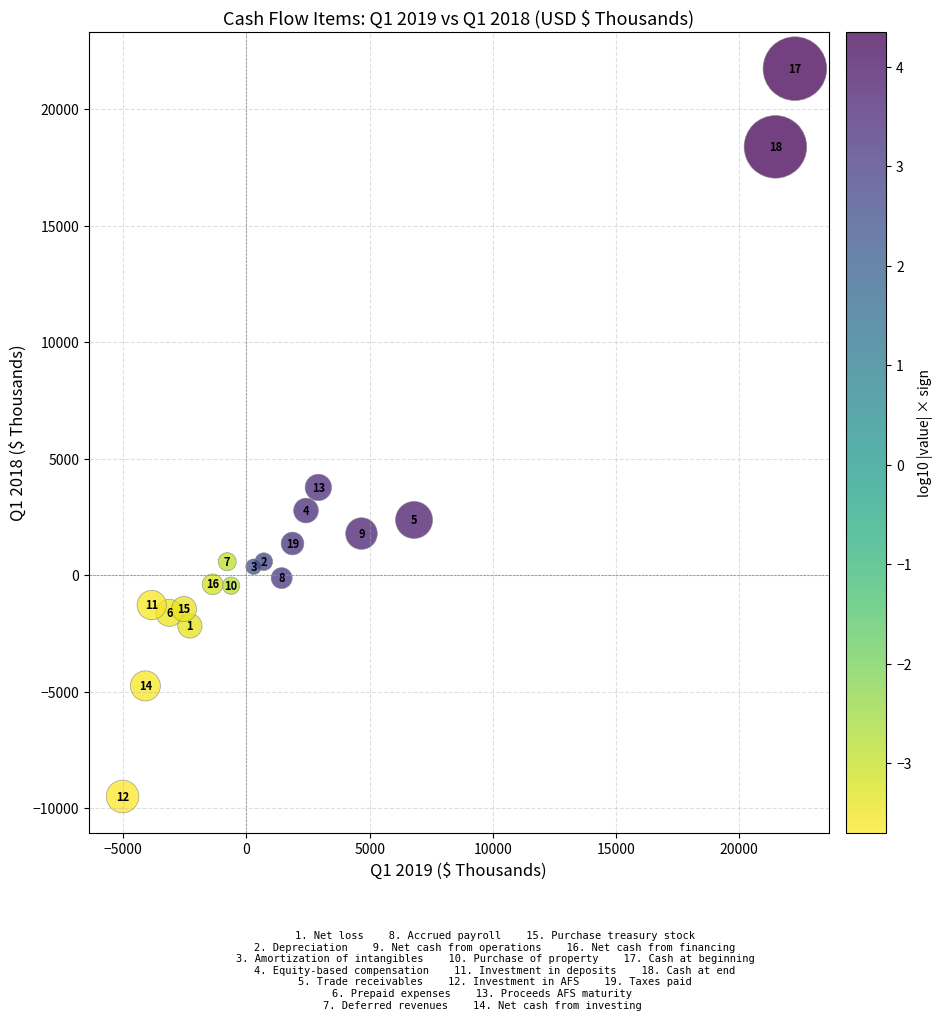

What is the range of Y values (max minus min)?

31244